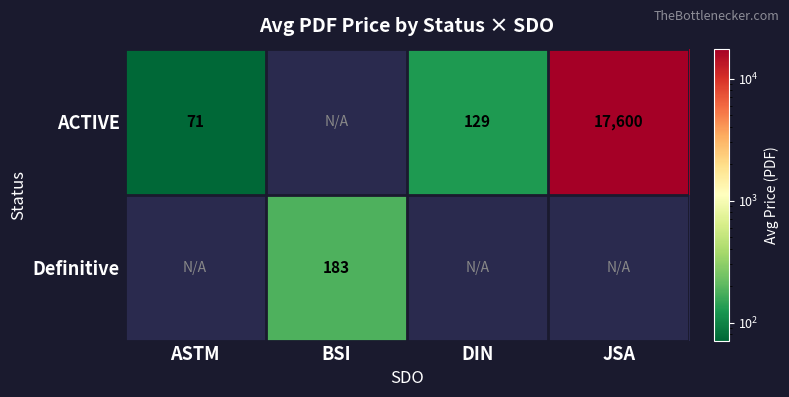

Is it true that ACTIVE equals 71.1 at ASTM?

True